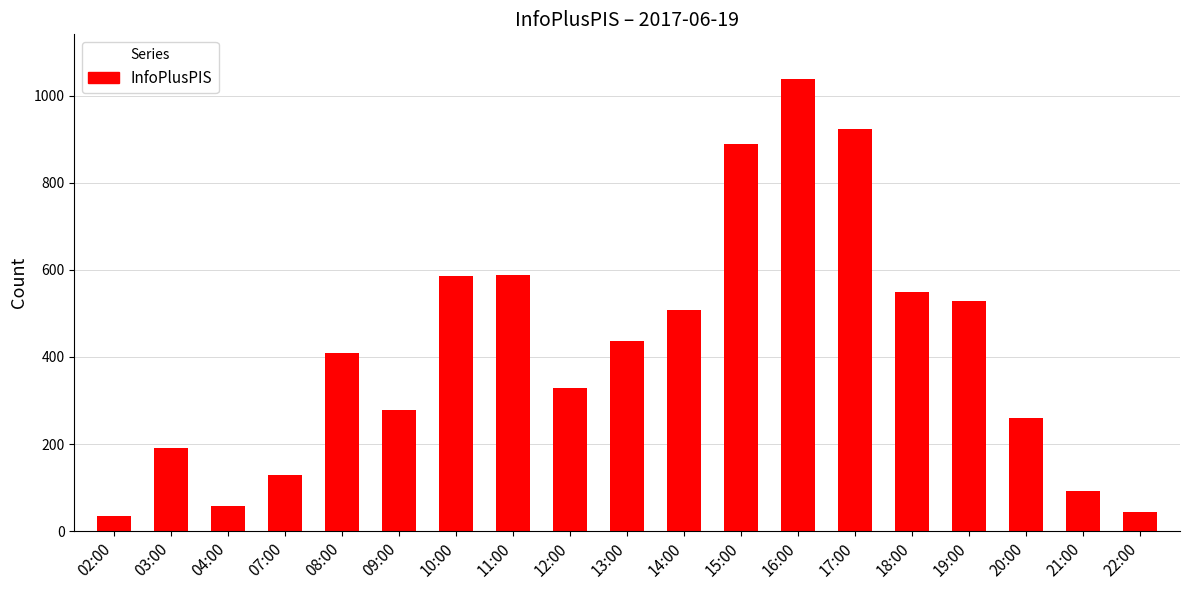

What is the difference between the values at 14:00 and 13:00?

72